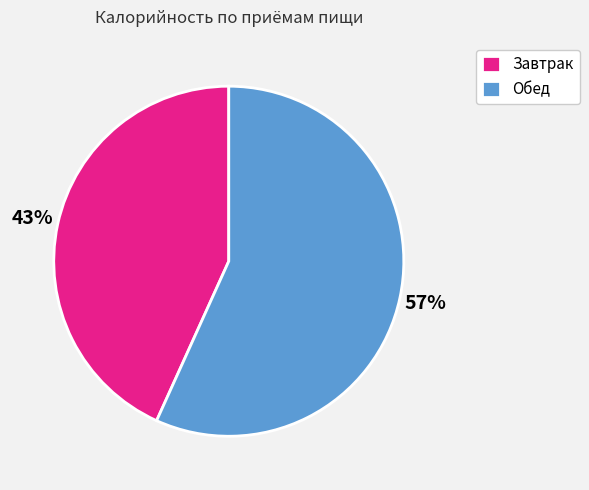

To the nearest percent, what is the difference between the Завтрак and Обед slice percentages?

14%